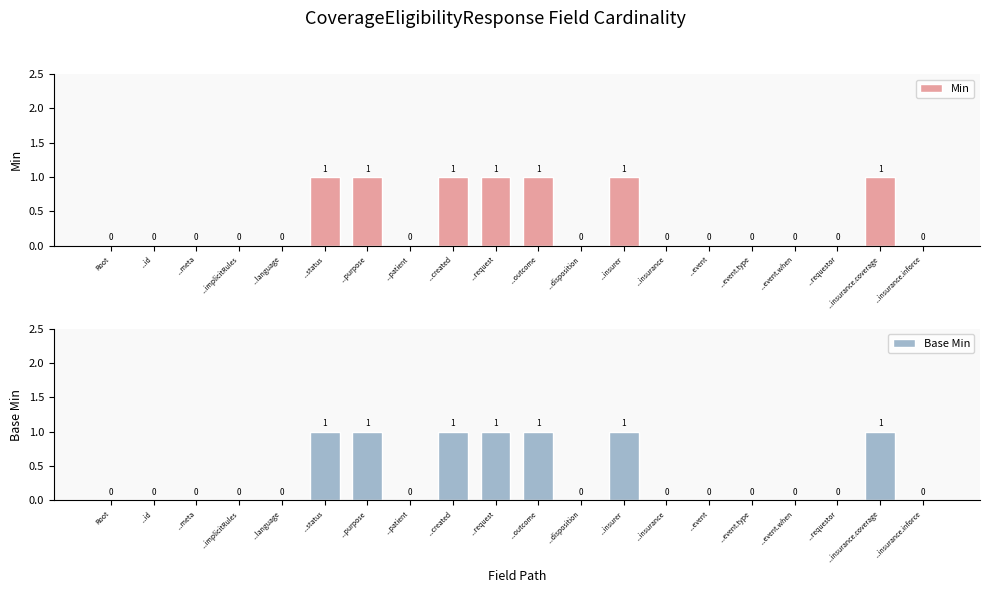

What position from the right is ...request?

11